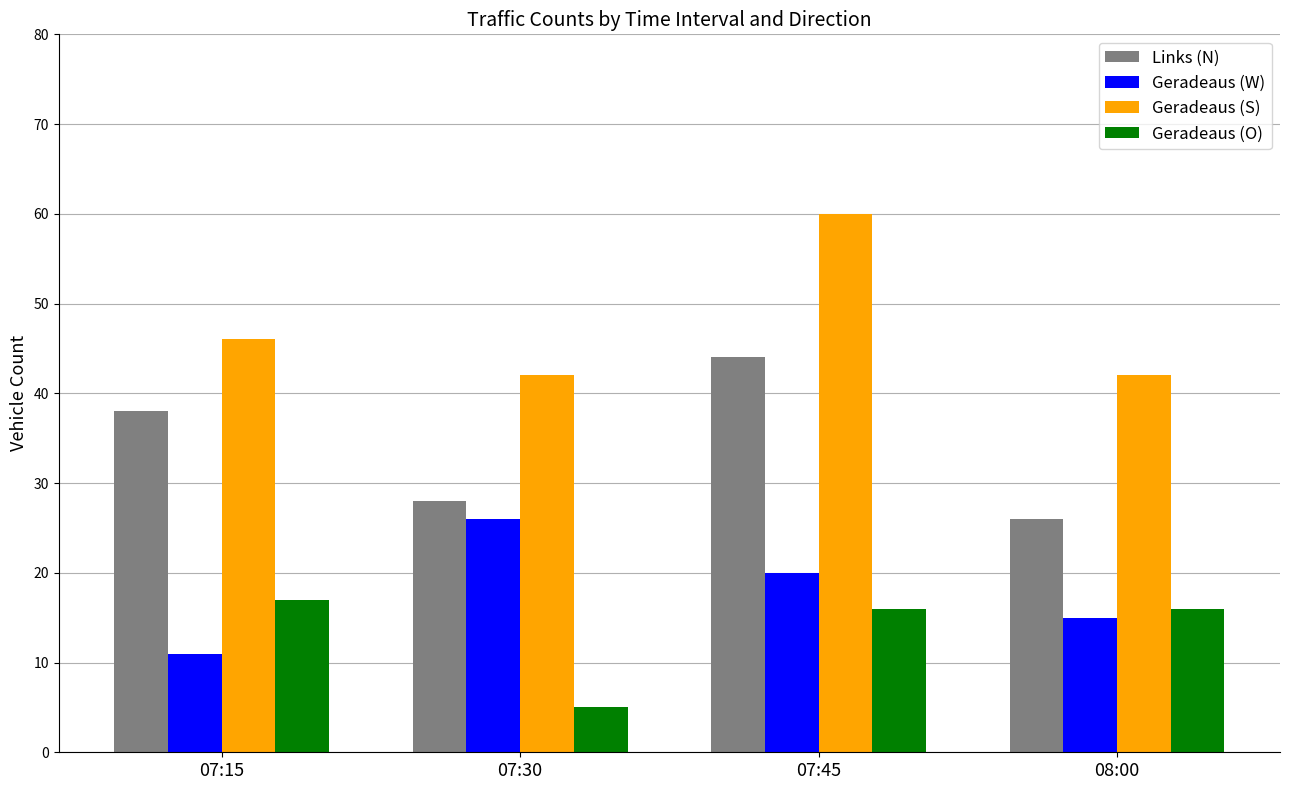

The Geradeaus (W) series shows 26 at 07:30. True or false?

True